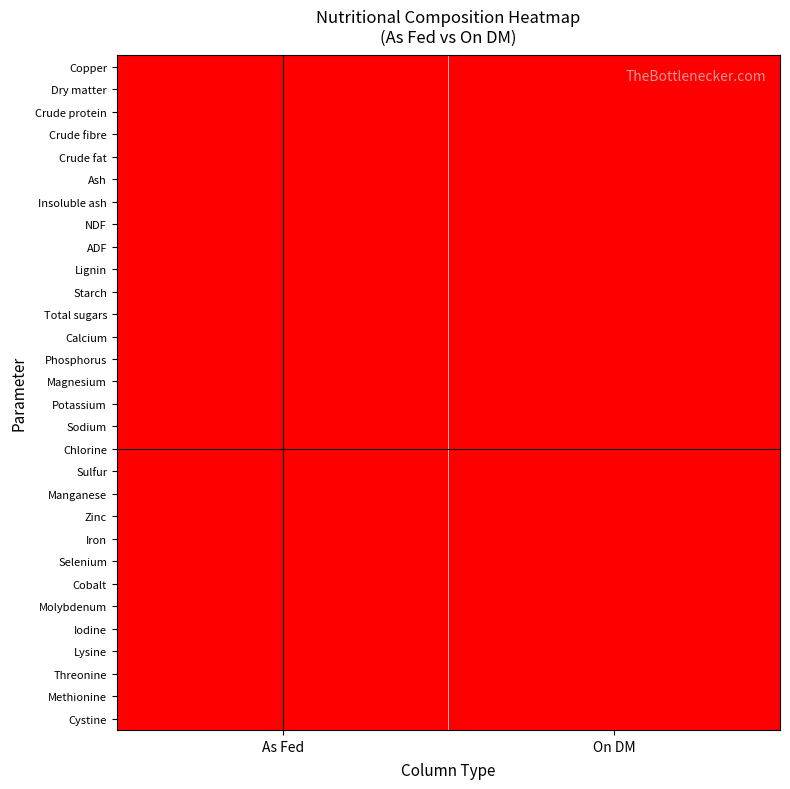

Reading right to left, transcribe all the data shown in this chart.

Copper: On DM=1.0	As Fed=1.0
Dry matter: On DM=0.0	As Fed=0.0
Crude protein: On DM=0.0	As Fed=0.0
Crude fibre: On DM=0.0	As Fed=0.0
Crude fat: On DM=0.0	As Fed=0.0
Ash: On DM=0.0	As Fed=0.0
Insoluble ash: On DM=0.0	As Fed=0.0
NDF: On DM=0.0	As Fed=0.0
ADF: On DM=0.0	As Fed=0.0
Lignin: On DM=0.0	As Fed=0.0
Starch: On DM=0.0	As Fed=0.0
Total sugars: On DM=0.0	As Fed=0.0
Calcium: On DM=0.0	As Fed=0.0
Phosphorus: On DM=0.0	As Fed=0.0
Magnesium: On DM=0.0	As Fed=0.0
Potassium: On DM=0.0	As Fed=0.0
Sodium: On DM=0.0	As Fed=0.0
Chlorine: On DM=0.0	As Fed=0.0
Sulfur: On DM=0.0	As Fed=0.0
Manganese: On DM=0.0	As Fed=0.0
Zinc: On DM=0.0	As Fed=0.0
Iron: On DM=0.0	As Fed=0.0
Selenium: On DM=0.0	As Fed=0.0
Cobalt: On DM=0.0	As Fed=0.0
Molybdenum: On DM=0.0	As Fed=0.0
Iodine: On DM=0.0	As Fed=0.0
Lysine: On DM=0.0	As Fed=0.0
Threonine: On DM=0.0	As Fed=0.0
Methionine: On DM=0.0	As Fed=0.0
Cystine: On DM=0.0	As Fed=0.0